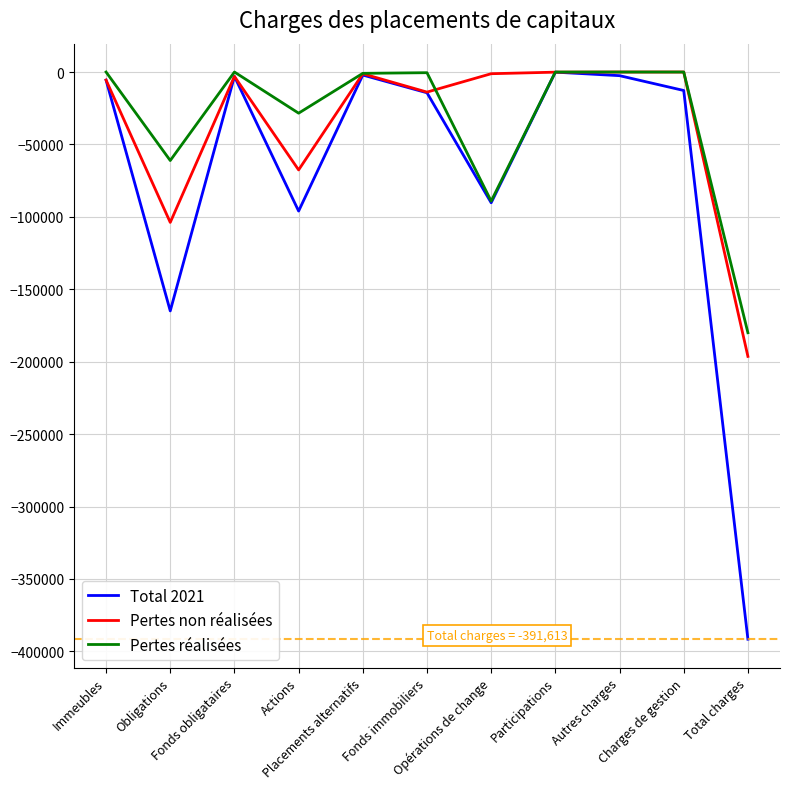

What is the smallest value displayed?

-391613